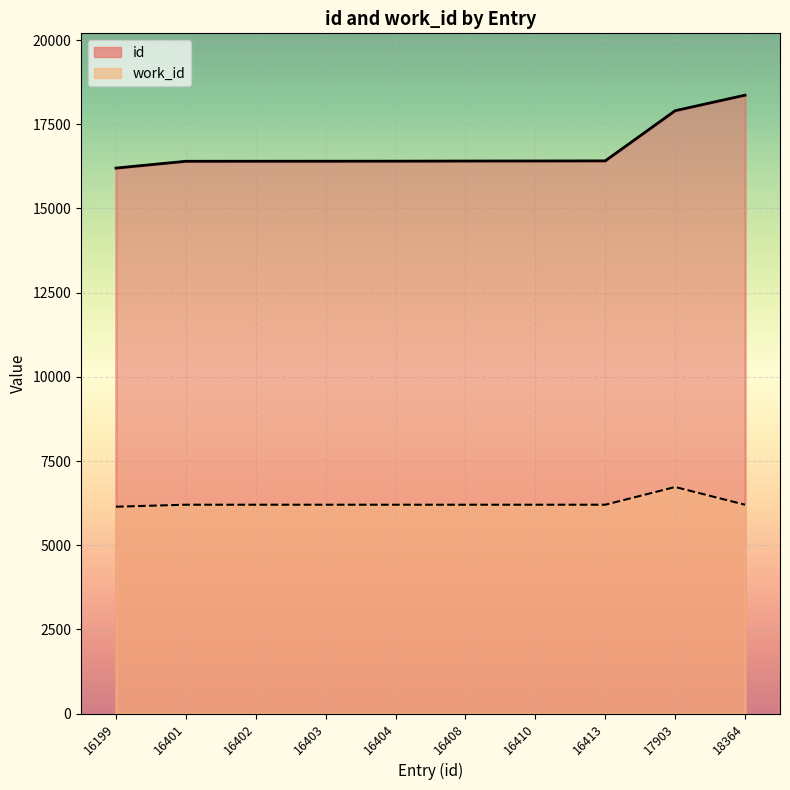

True or false: work_id and id cross at least once.

False